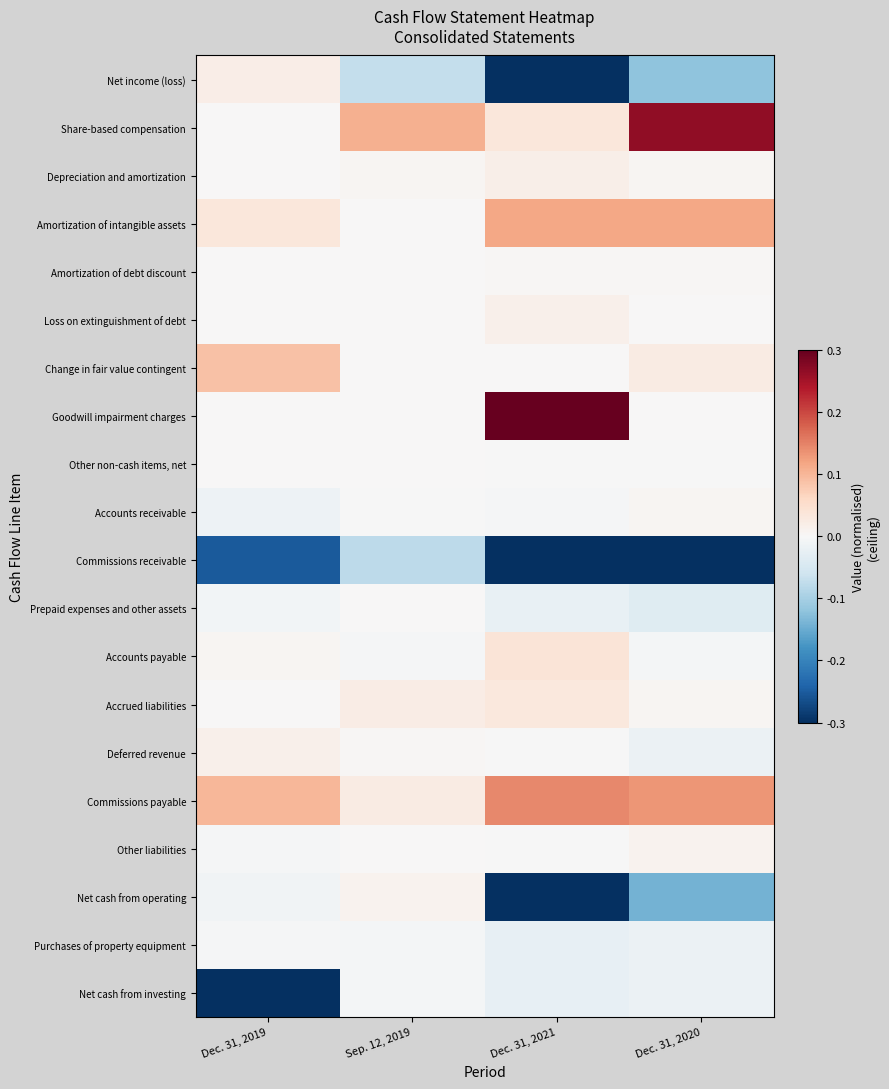

Which series changed the most between Sep. 12, 2019 and Dec. 31, 2020?

Commissions receivable